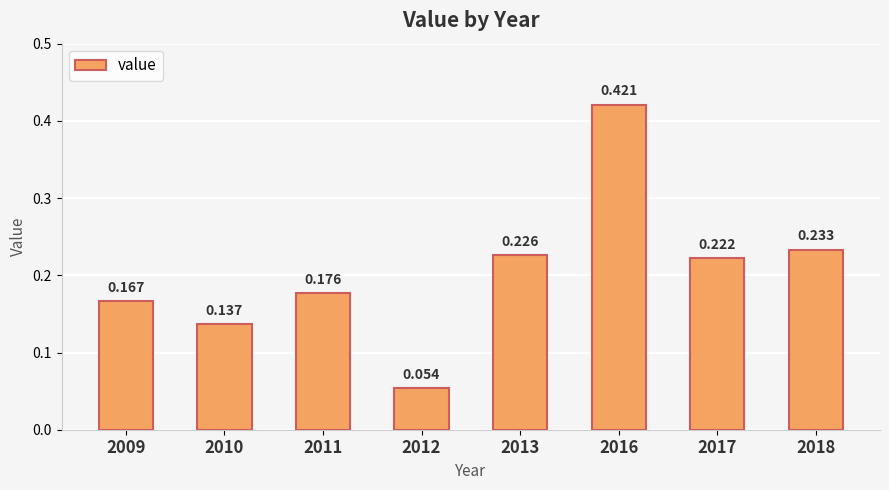

What is the sum of all values?

1.6